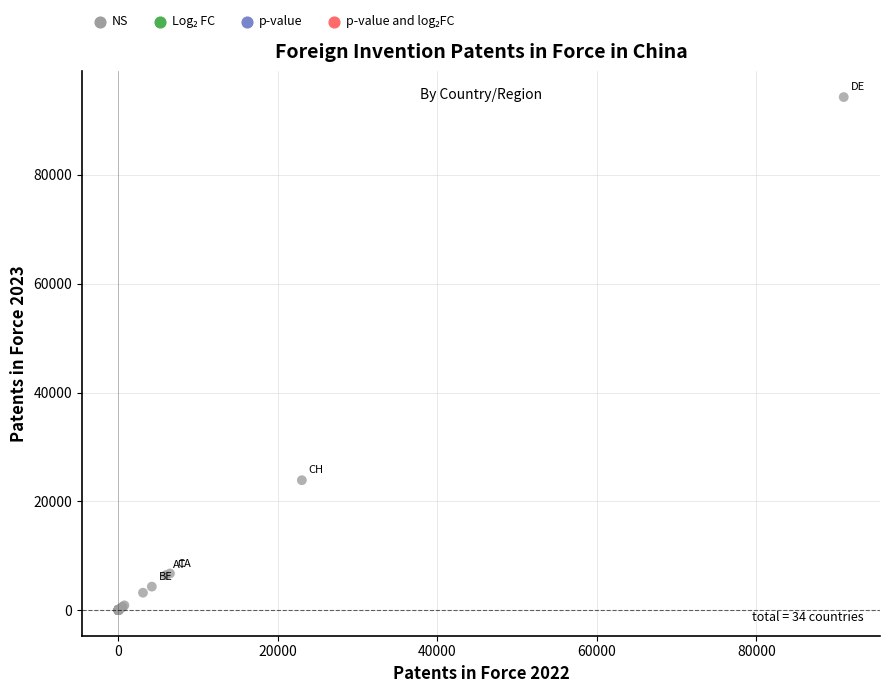

What Y value in the scatter plot is closest to 47158?

23875